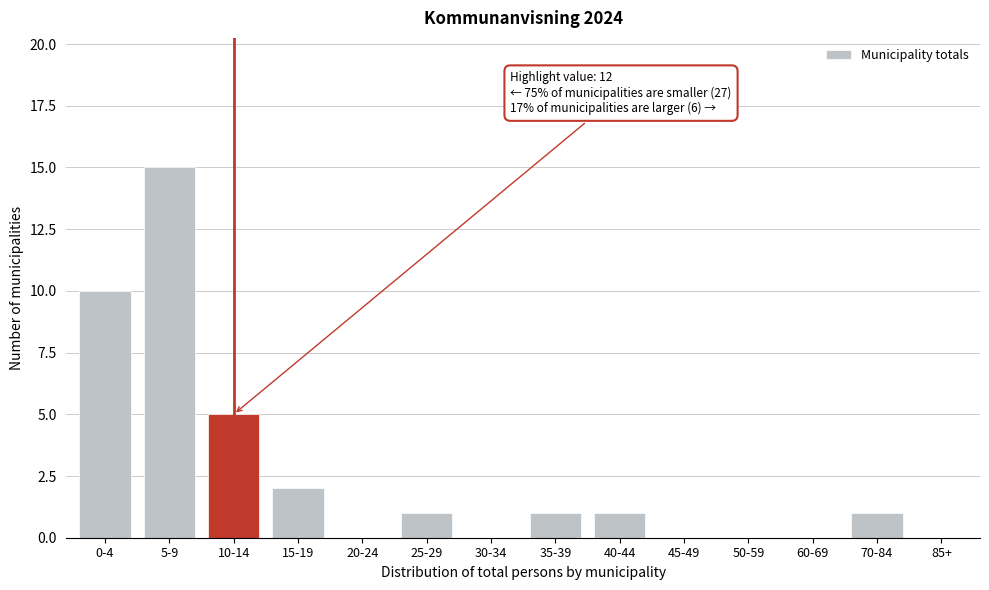

Reading right to left, what are all the values shown in this chart?

85+=0	70-84=1	60-69=0	50-59=0	45-49=0	40-44=1	35-39=1	30-34=0	25-29=1	20-24=0	15-19=2	10-14=5	5-9=15	0-4=10